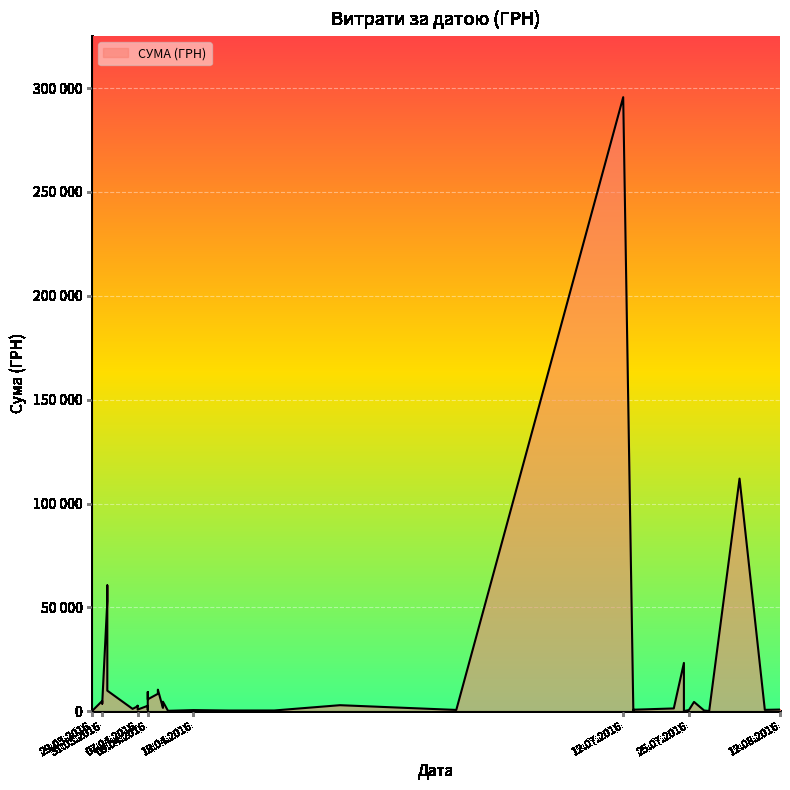

What is the value of the 26th point from the left?

2600.0